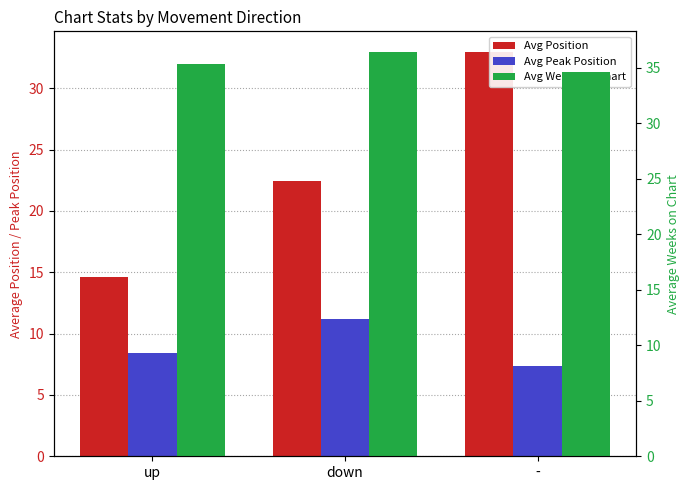

What is the difference between the second highest and minimum values in the Avg Weeks on Chart series?

0.7